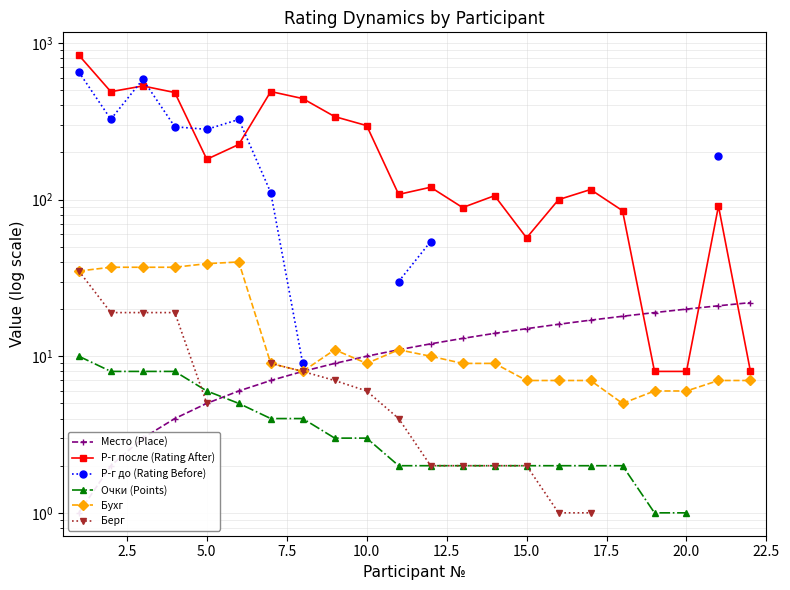

What is the difference between the maximum and minimum values in the Очки (Points) series?

9.0